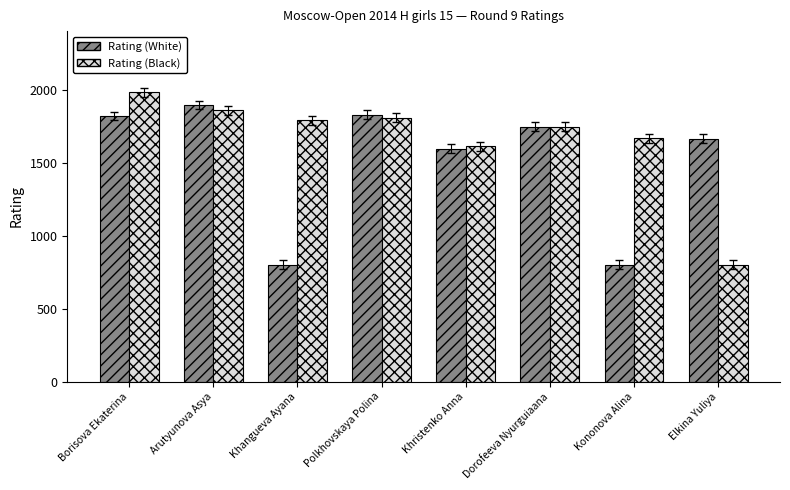

What are all the series names shown in the legend?

Rating (White), Rating (Black)